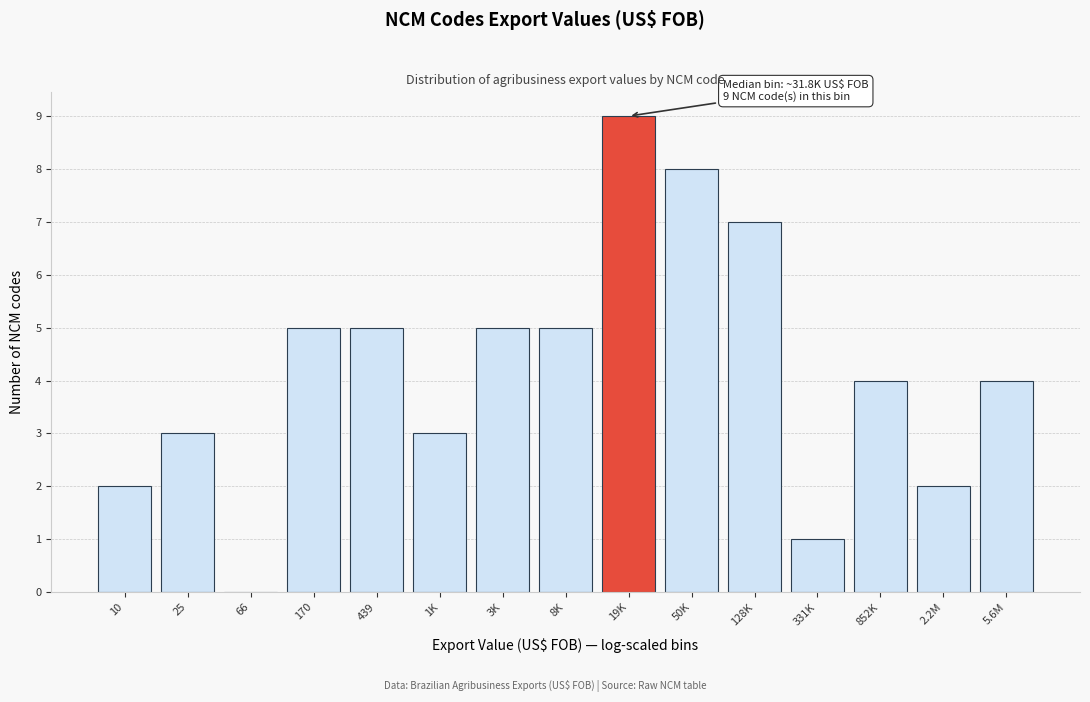

Reading right to left, what are all the values shown in this chart?

5.6M=4	2.2M=2	852K=4	331K=1	128K=7	50K=8	19K=9	8K=5	3K=5	1K=3	439=5	170=5	66=0	25=3	10=2